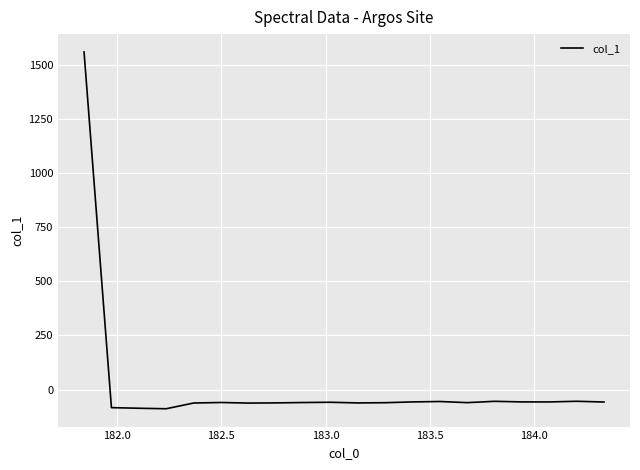

What is the greatest value displayed?

1558.3